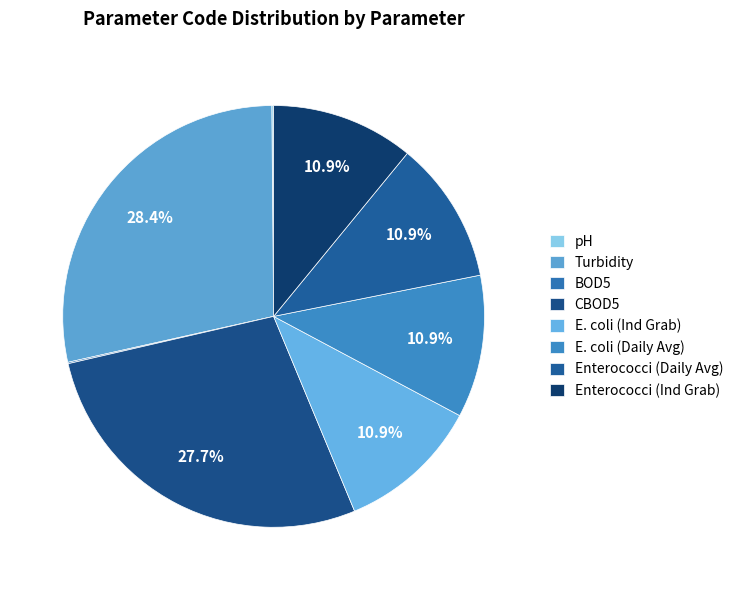

To the nearest percent, what percentage of the pie is Enterococci (Ind Grab)?

11%